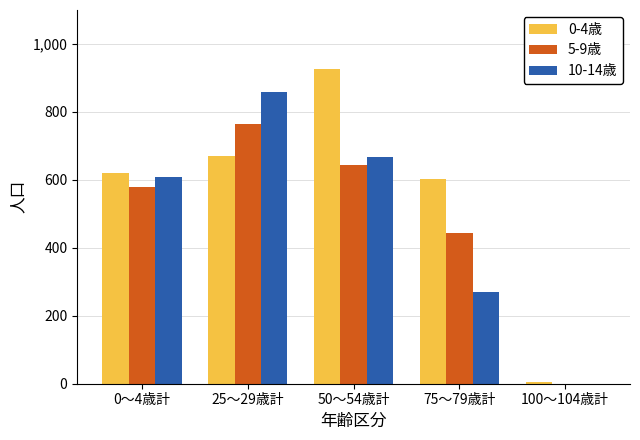

Which series changed the most between 25～29歳計 and 75～79歳計?

10-14歳